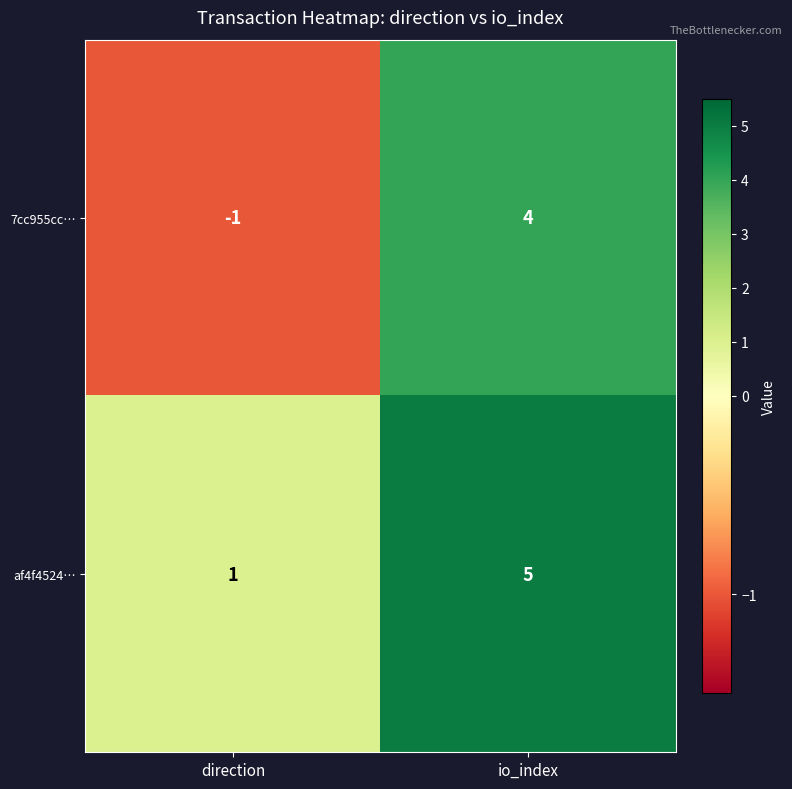

Reading left to right, list all the values displayed in this chart.

7cc955cc…: direction=-1	io_index=4
af4f4524…: direction=1	io_index=5